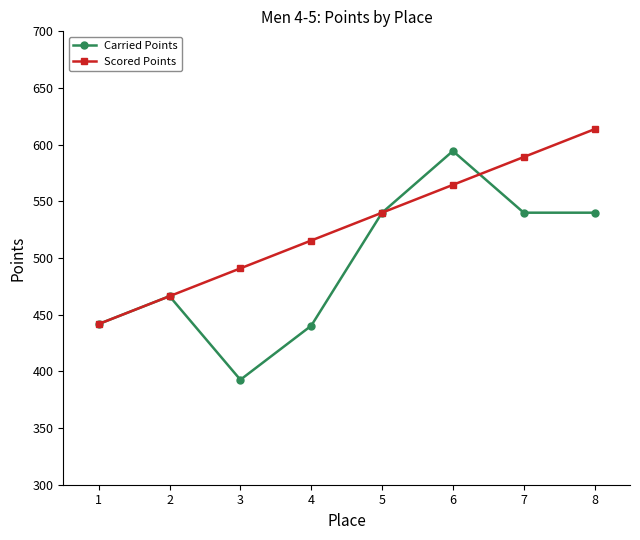

Is the value of Carried Points at 2 greater than the value of Scored Points at 7?

No